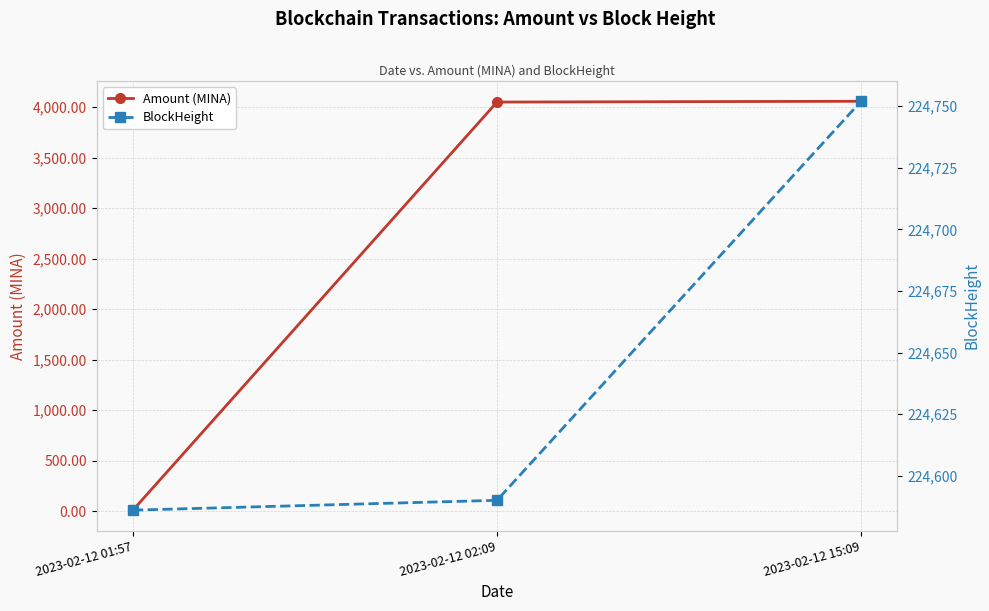

True or false: Amount (MINA) has a value of 4056.8 at 2023-02-12 15:09.

True